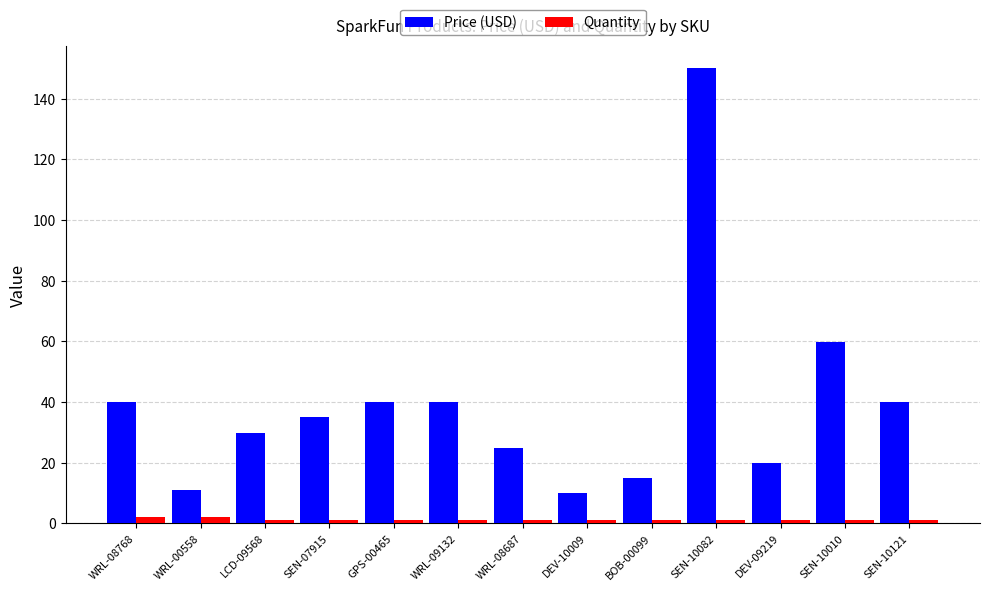

Rank the series at WRL-09132 from highest to lowest value.

Price (USD), Quantity